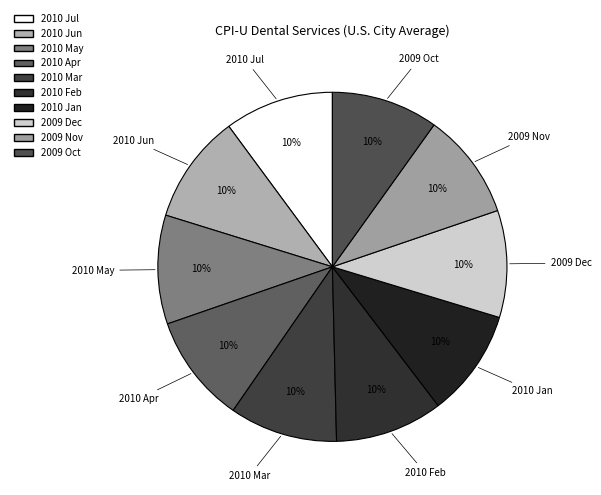

Is there any slice that represents more than half of the pie?

No